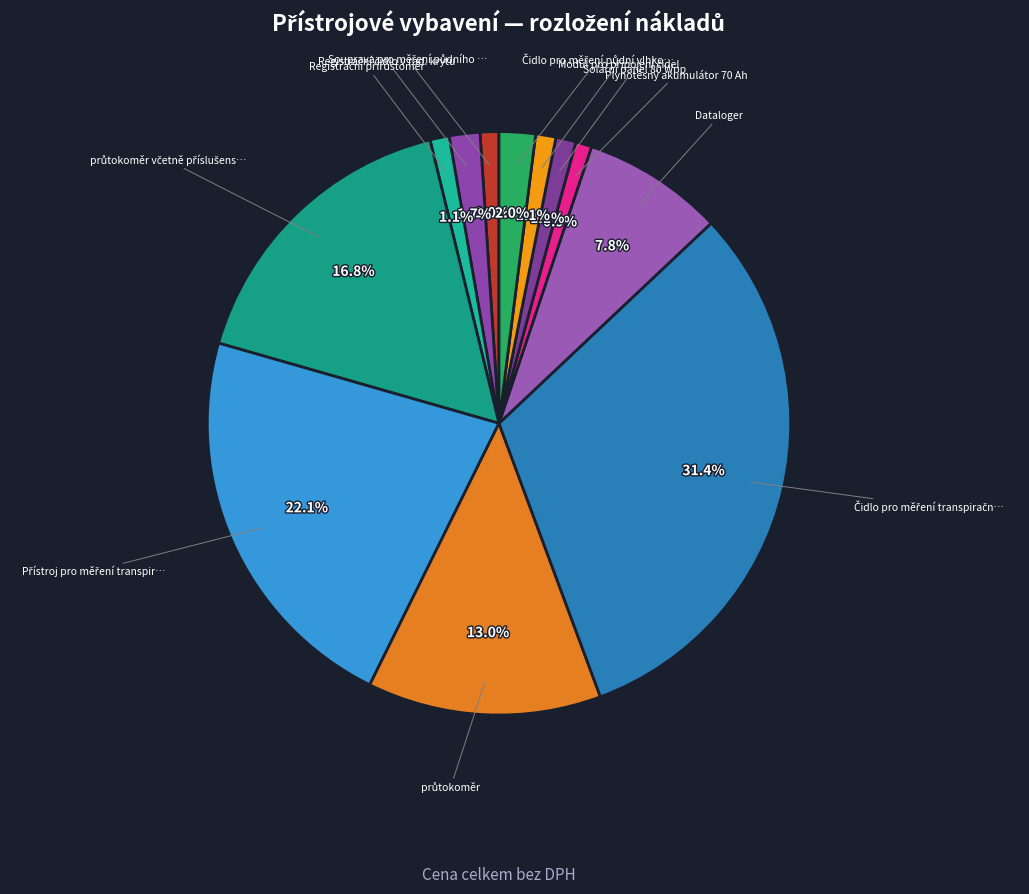

Count the number of slices in the pie.

12